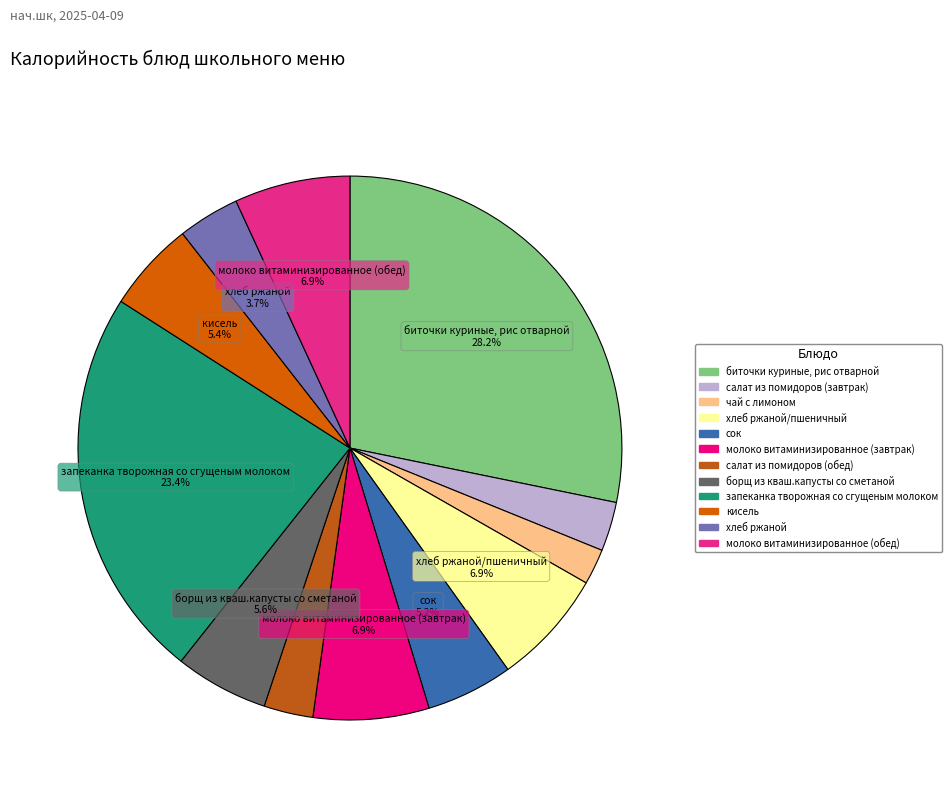

What portion of the pie excludes молоко витаминизированное (завтрак)?

93.1%